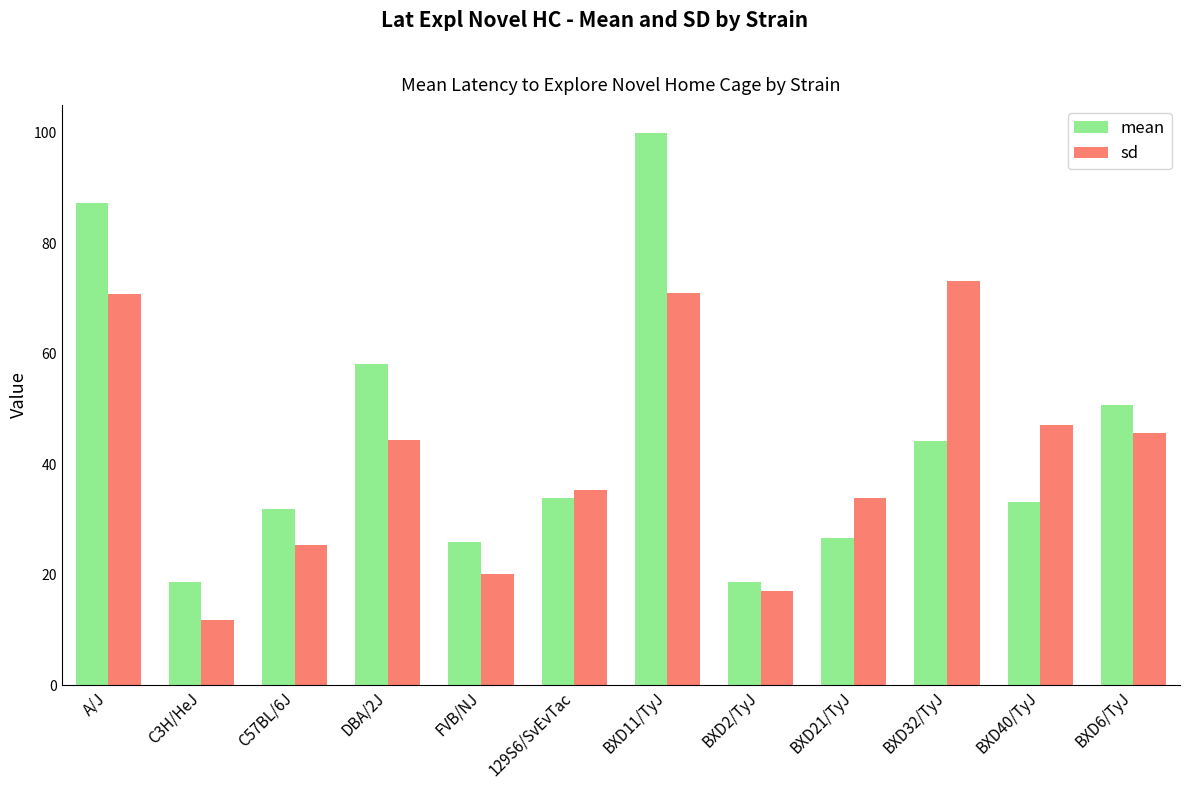

How many groups of bars are there?

12